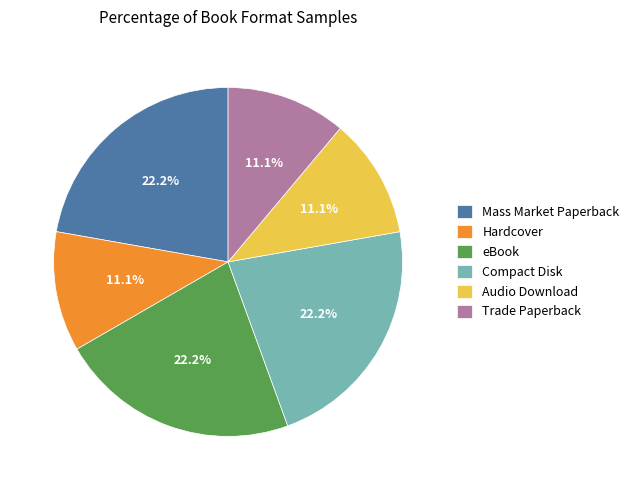

Approximately how many times larger is the value at Trade Paperback compared to eBook?

0.5